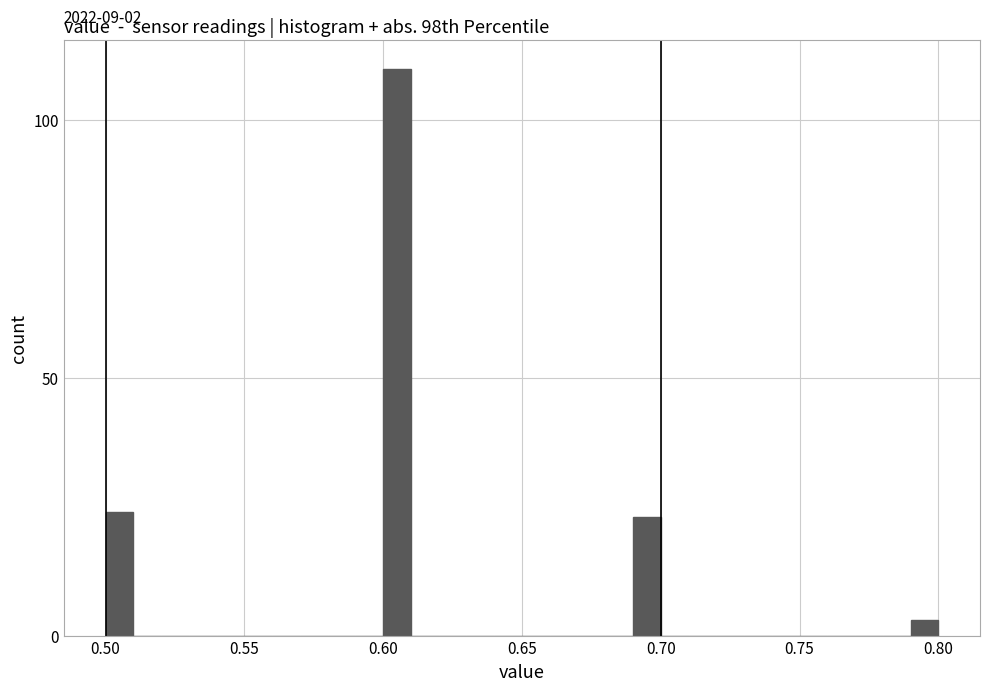

Read against the x-axis, roughly where is the centre of the tallest bar?

0.605